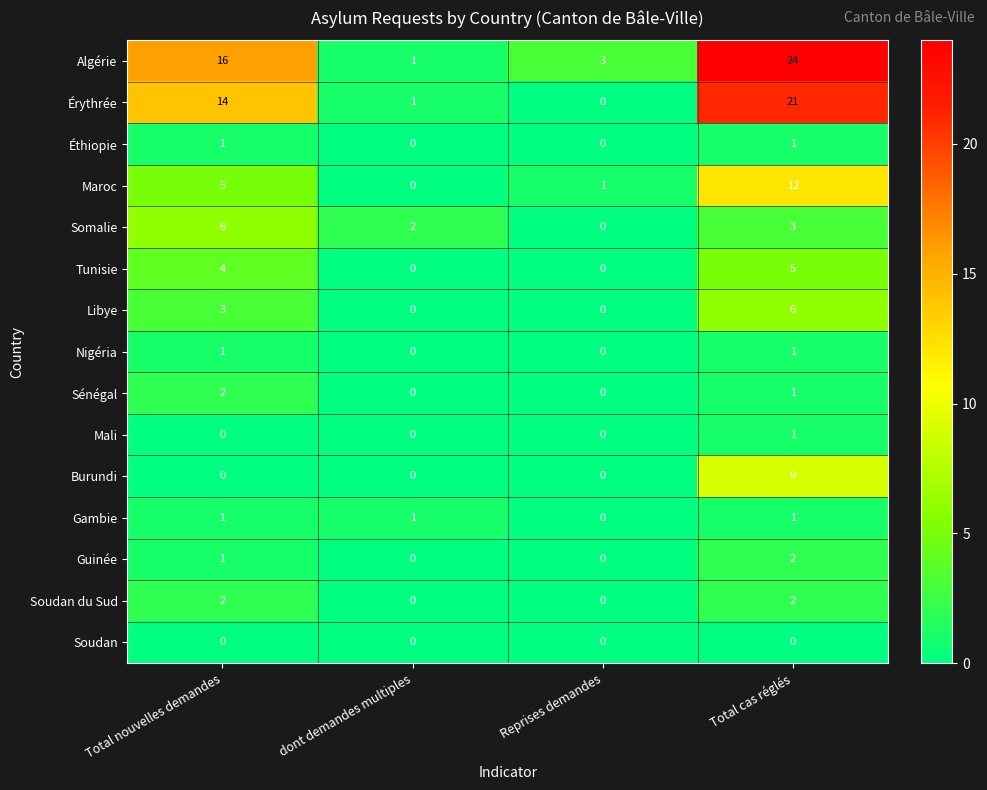

What is the approximate value of Tunisie at Total cas réglés?

5